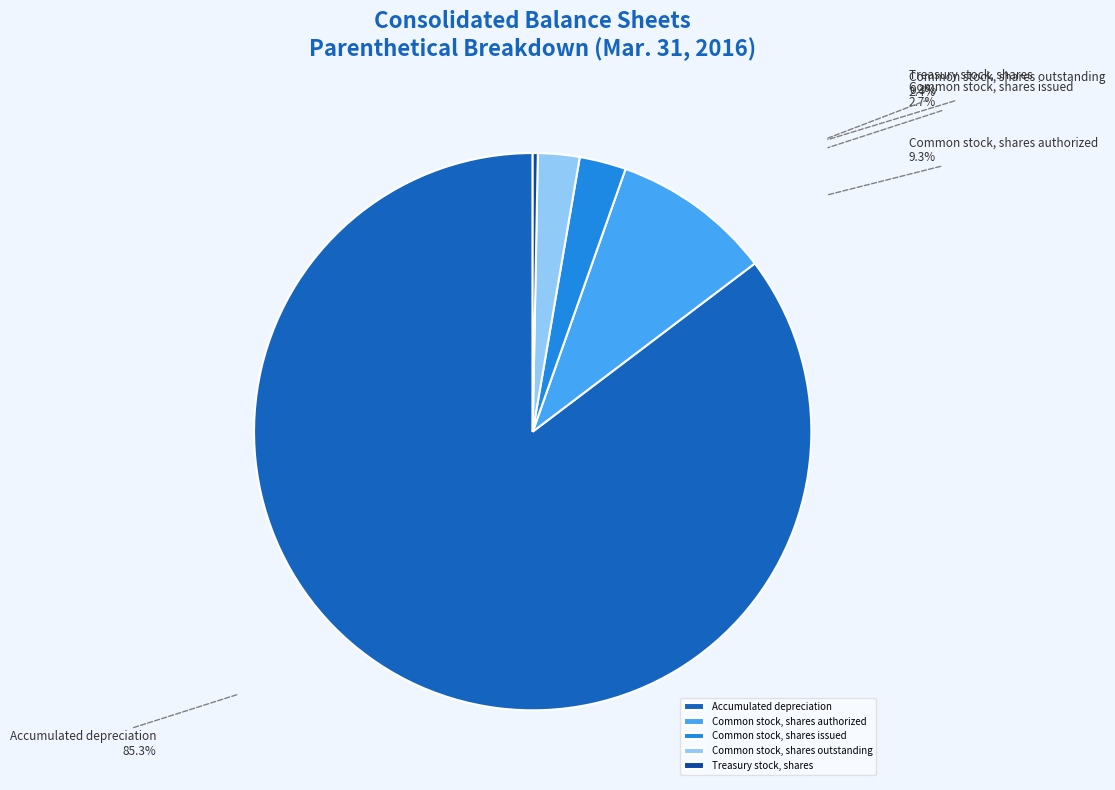

Count the number of slices in the pie.

5